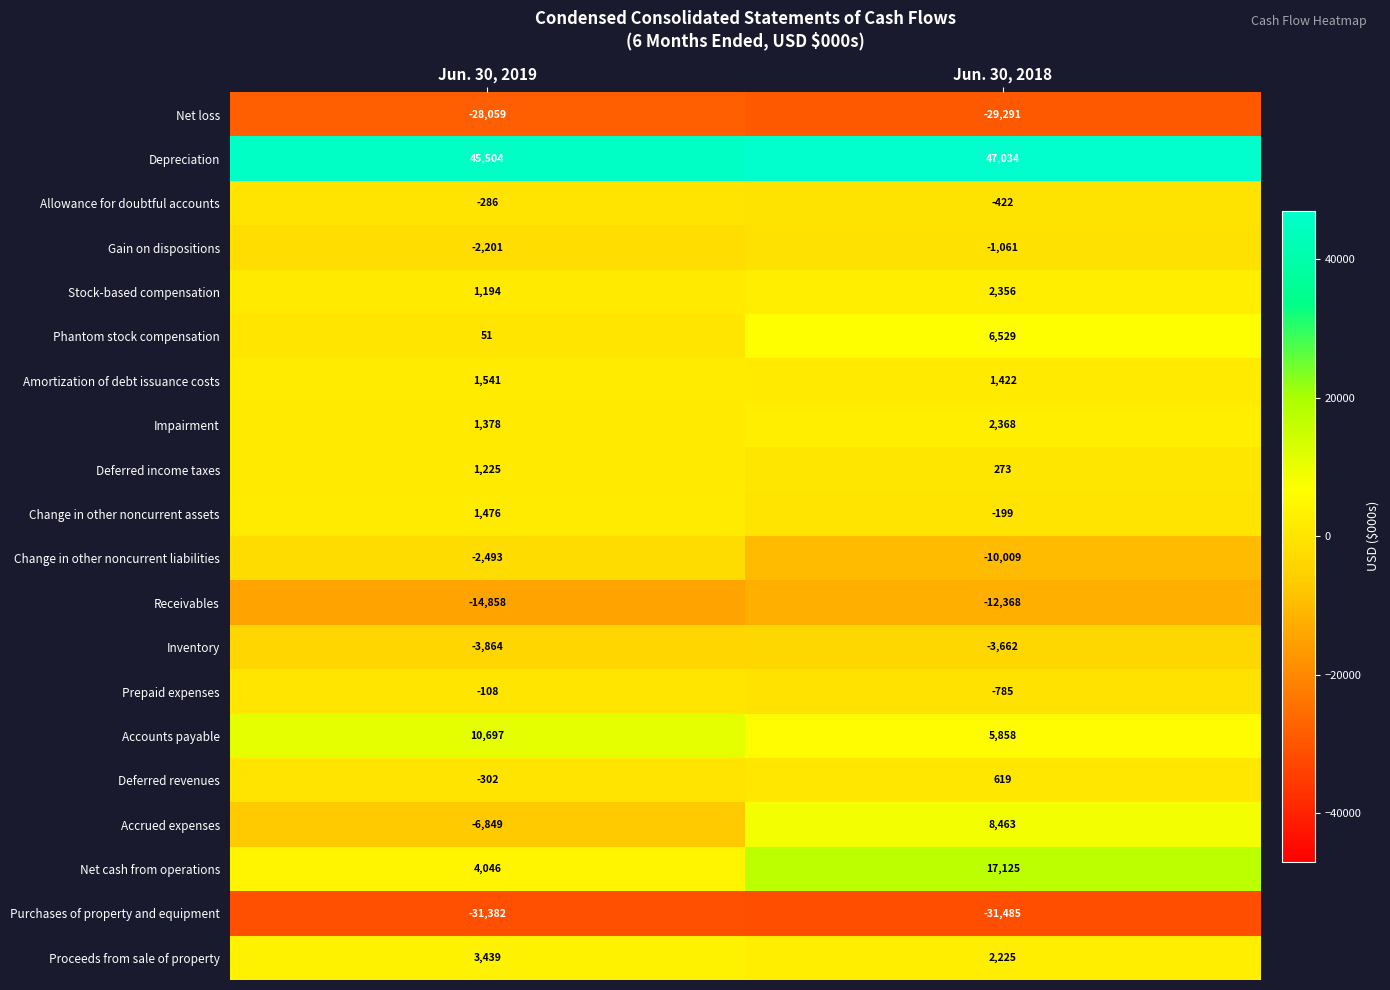

List the series in order of their peak value, lowest first.

Purchases of property and equipment, Net loss, Receivables, Inventory, Change in other noncurrent liabilities, Gain on dispositions, Allowance for doubtful accounts, Prepaid expenses, Deferred revenues, Deferred income taxes, Change in other noncurrent assets, Amortization of debt issuance costs, Stock-based compensation, Impairment, Proceeds from sale of property, Phantom stock compensation, Accrued expenses, Accounts payable, Net cash from operations, Depreciation